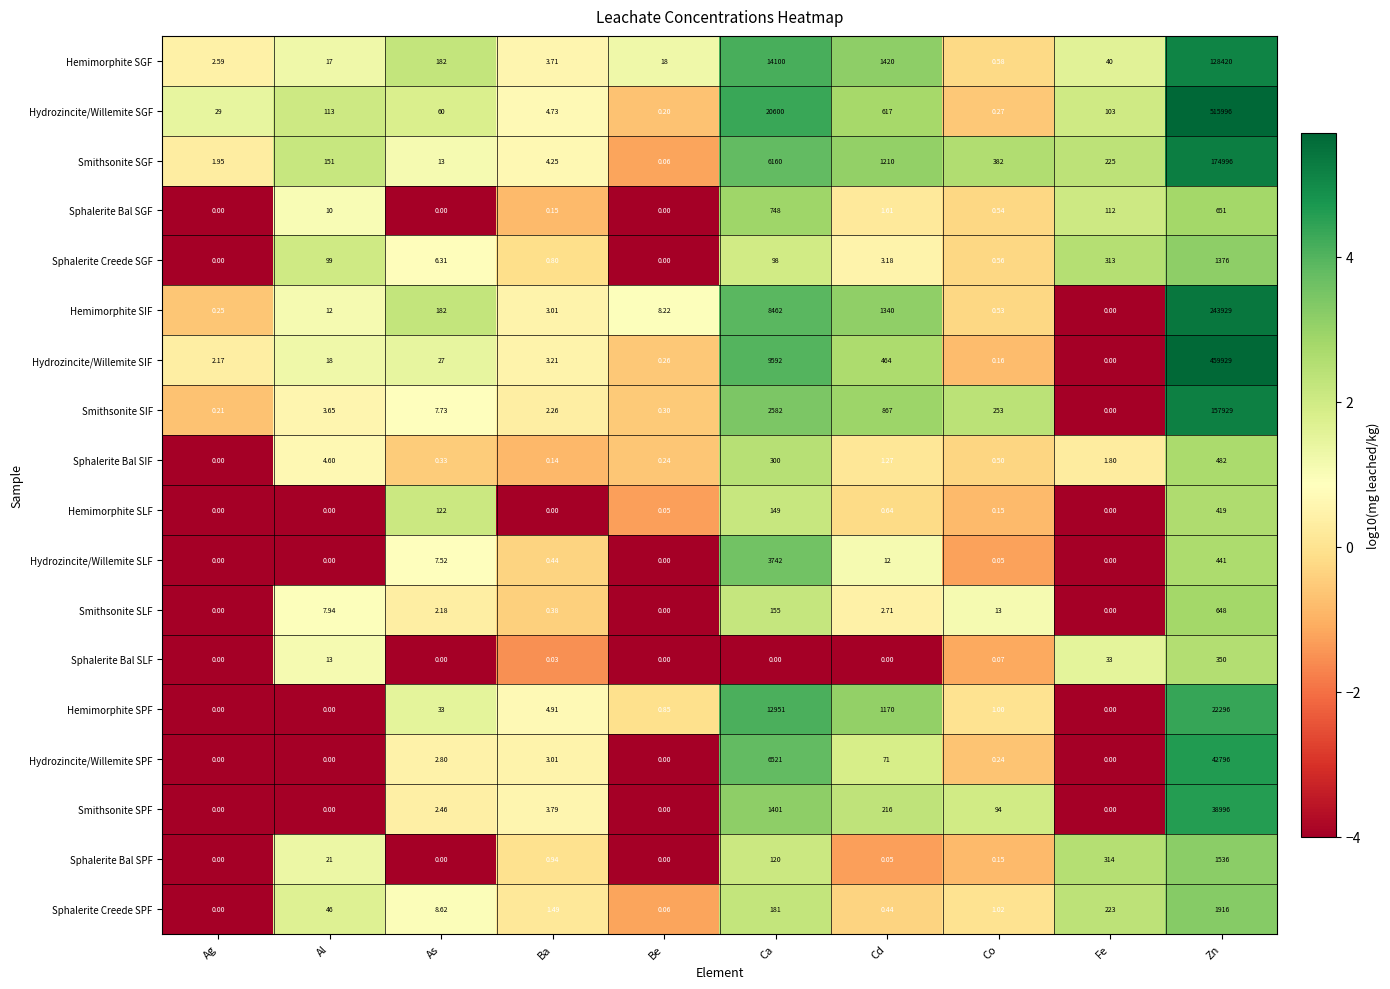

Where does the Smithsonite SGF series first go above 225?

Ca